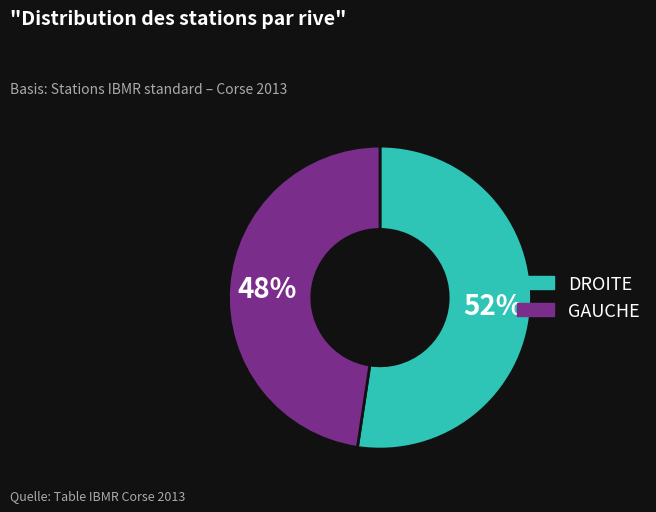

Rank the categories by value from lowest to highest.

GAUCHE, DROITE